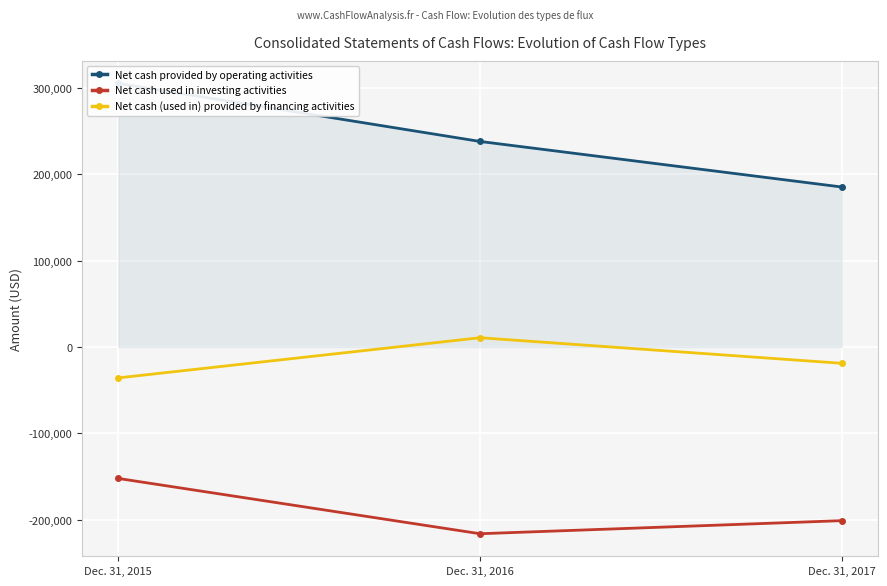

How many categories are shown in the chart?

3